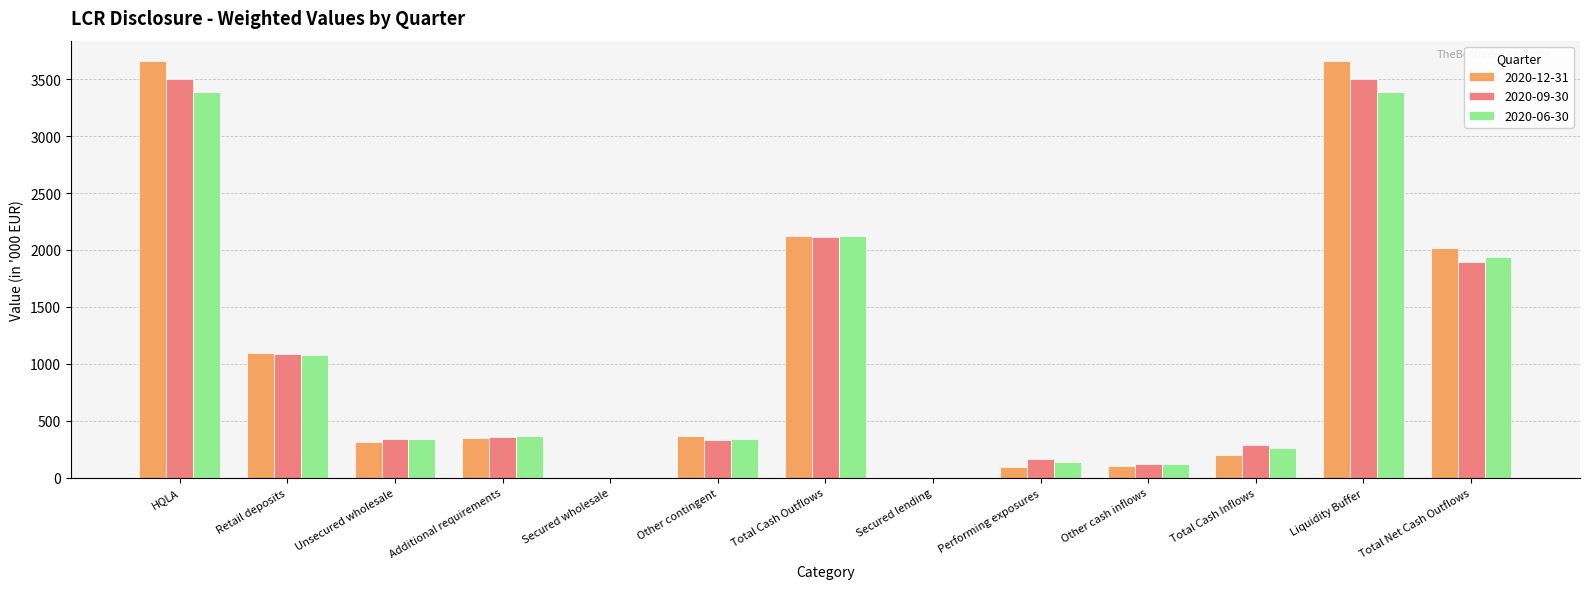

Is it true that 2020-09-30 equals 161 at Performing exposures?

True